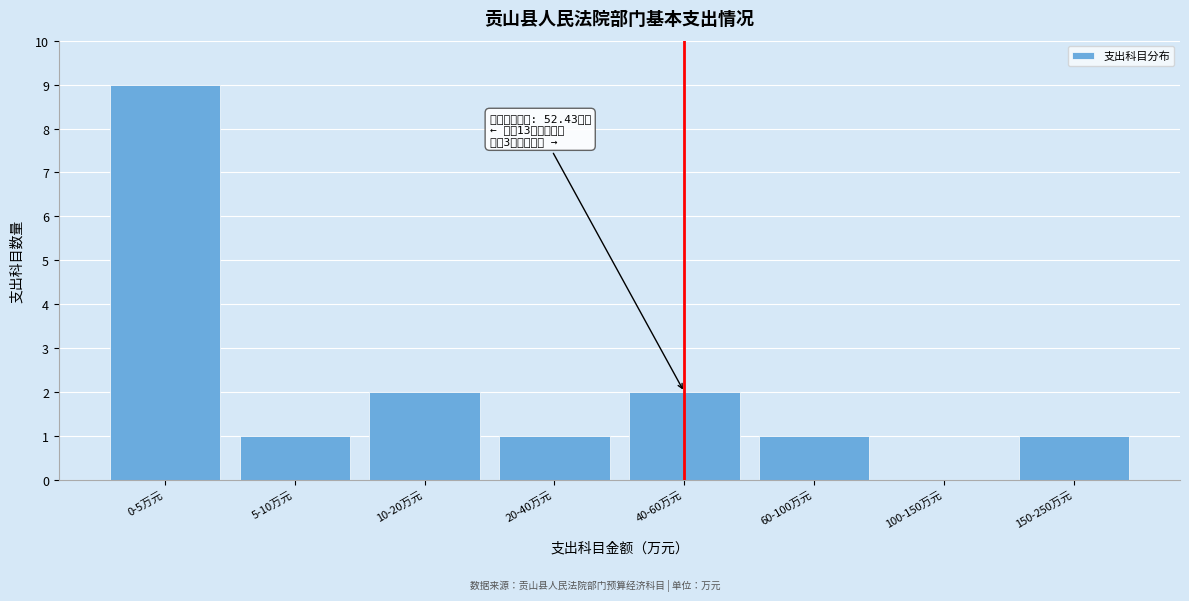

Reading left to right, what are all the values shown in this chart?

0-5万元=9	5-10万元=1	10-20万元=2	20-40万元=1	40-60万元=2	60-100万元=1	100-150万元=0	150-250万元=1